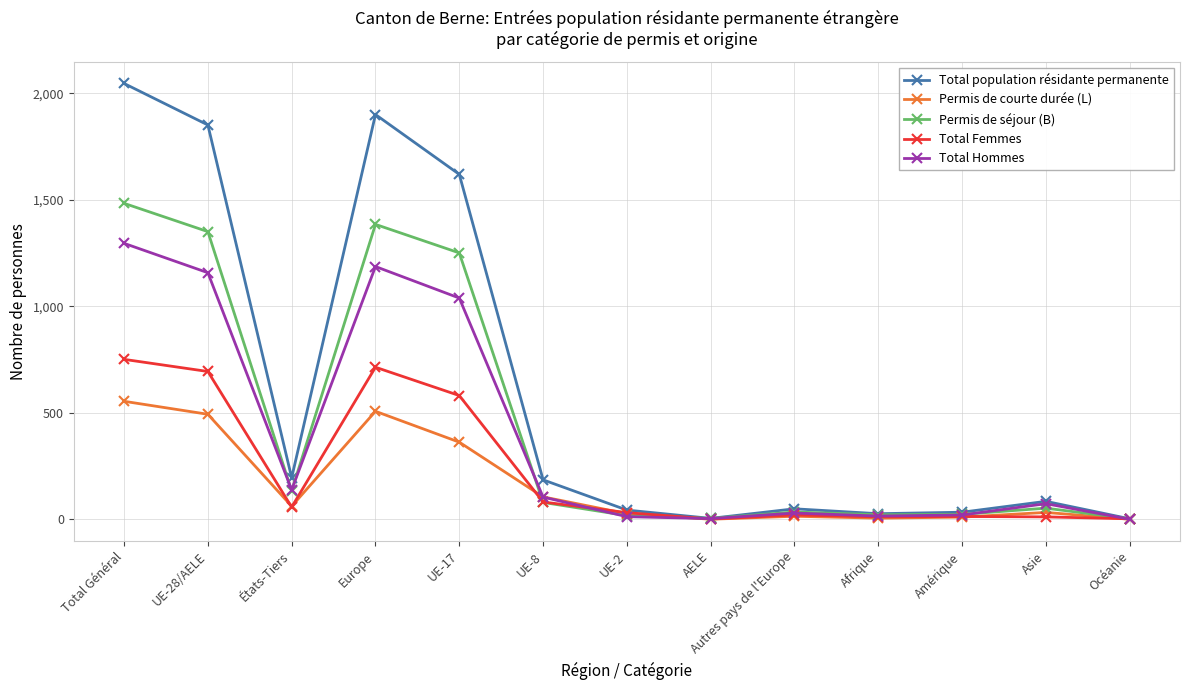

At which category does Total Hommes reach its first local peak?

Europe